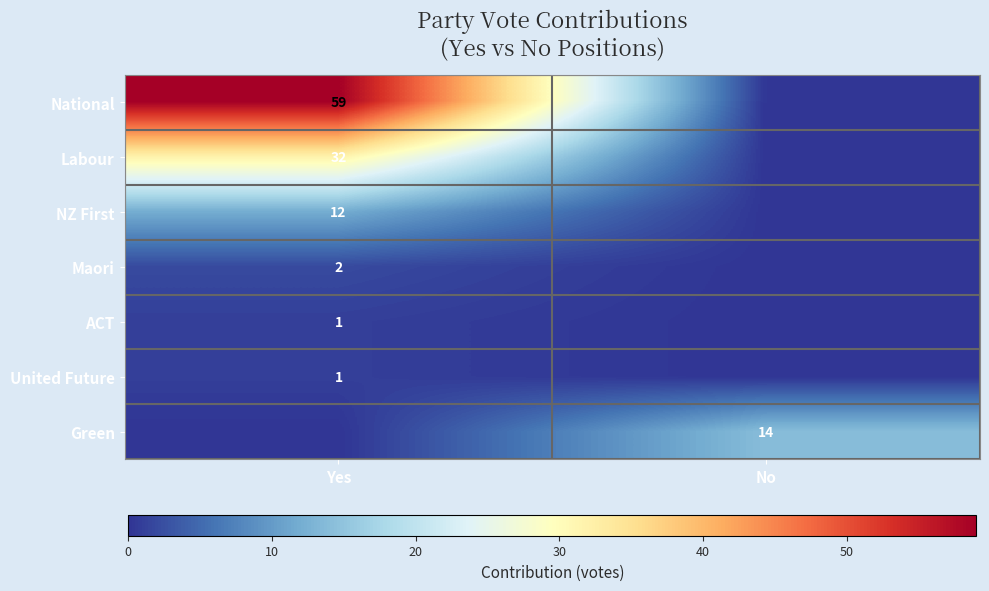

At which category is the sum across all series the highest?

Yes